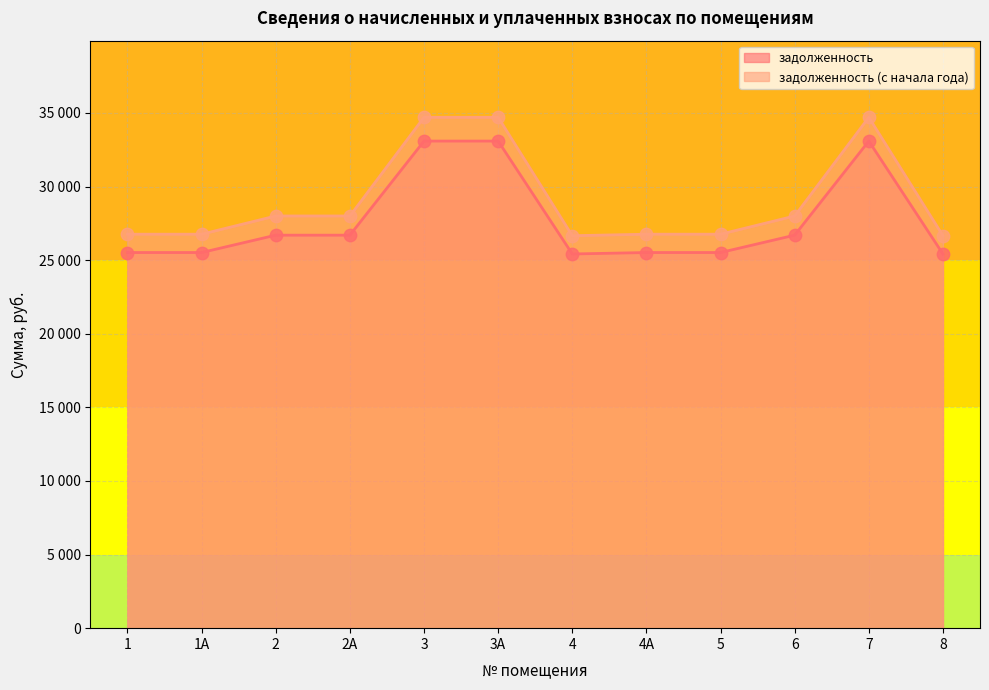

At which category is the sum across all series the highest?

3